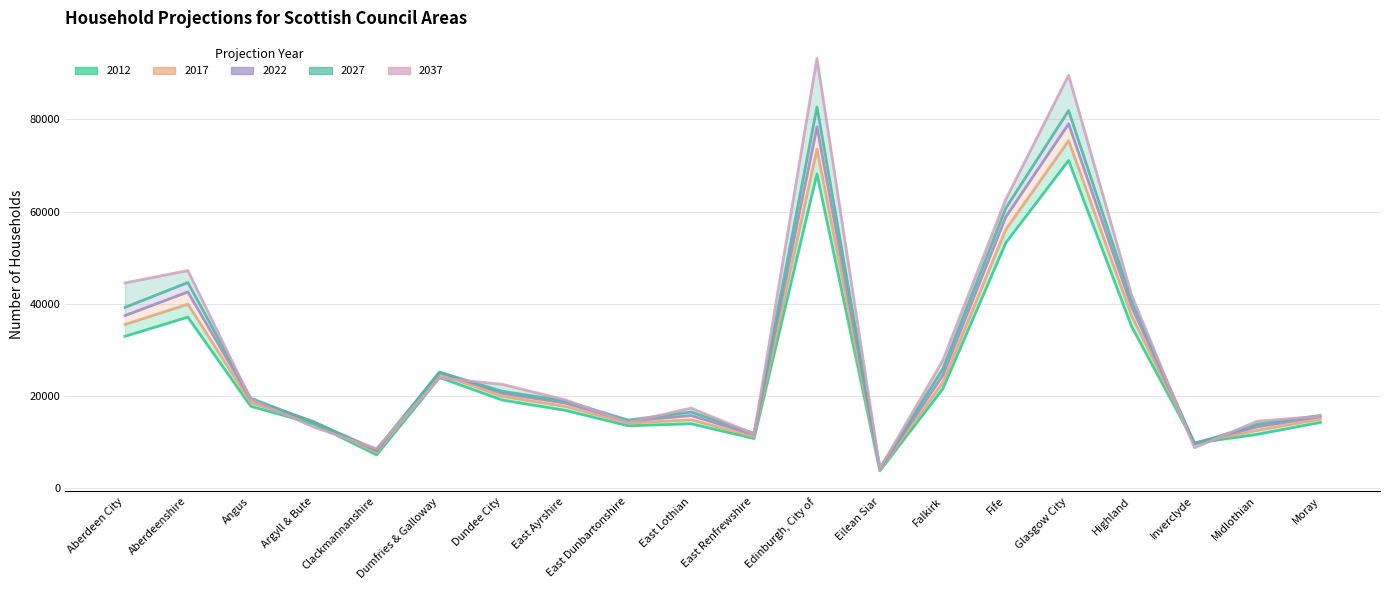

The value of 2022 at Glasgow City is 79053. True or false?

True